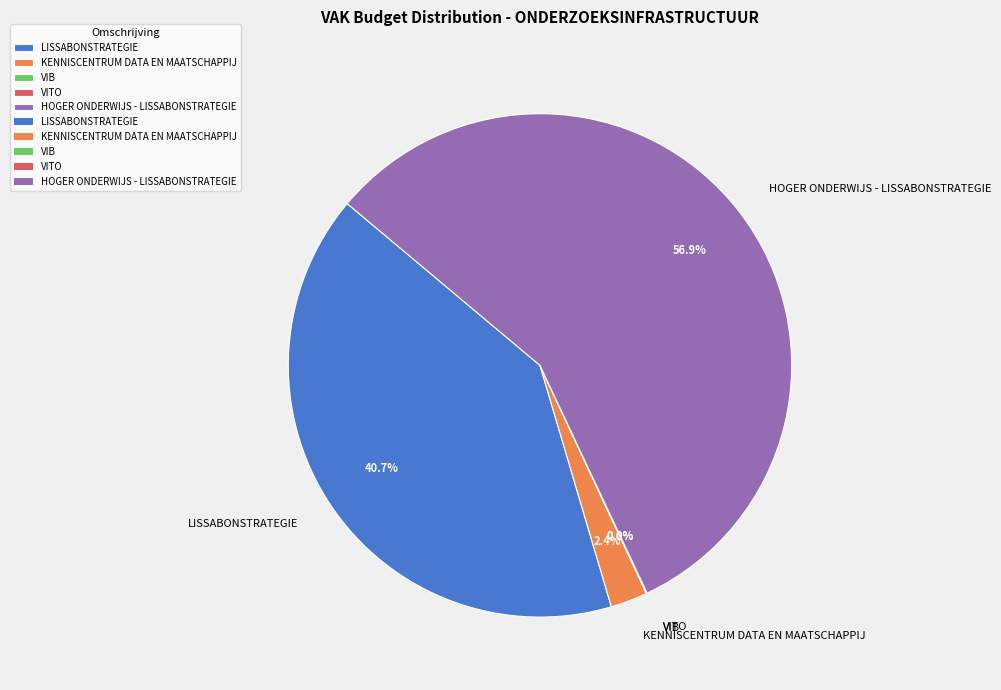

Which slice represents more than half of the pie?

HOGER ONDERWIJS - LISSABONSTRATEGIE